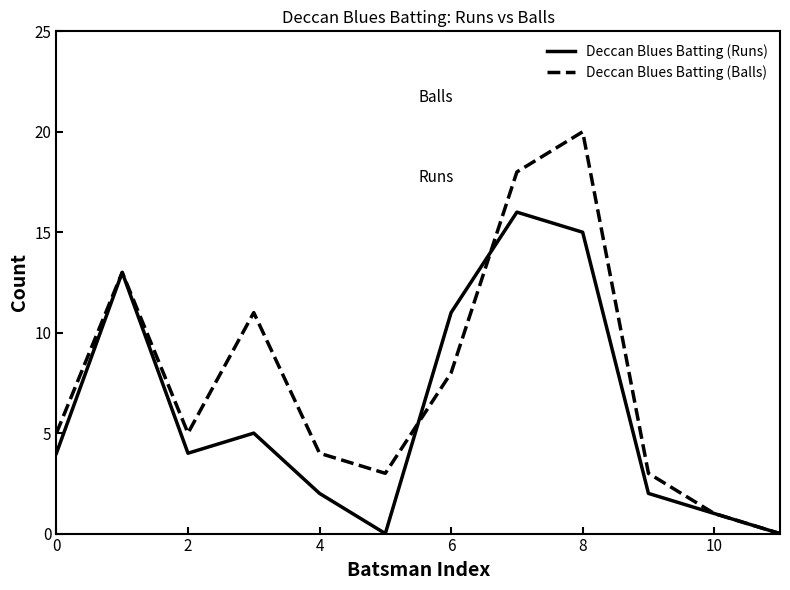

What is the maximum value for Deccan Blues Batting (Runs)?

16